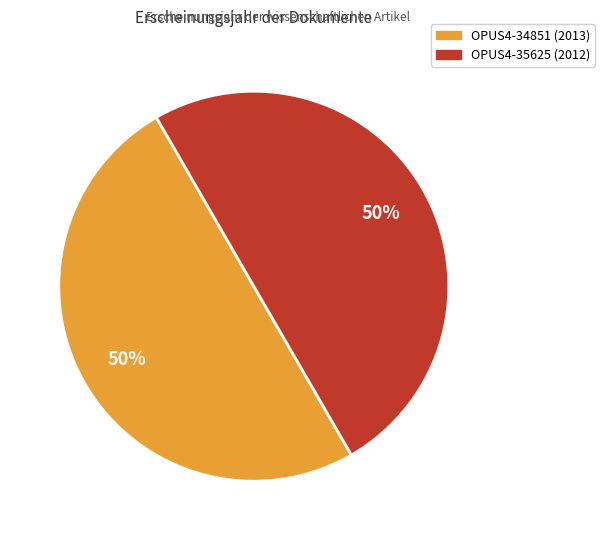

The OPUS4-35625 (2012) slice represents 64% of the pie. True or false?

False